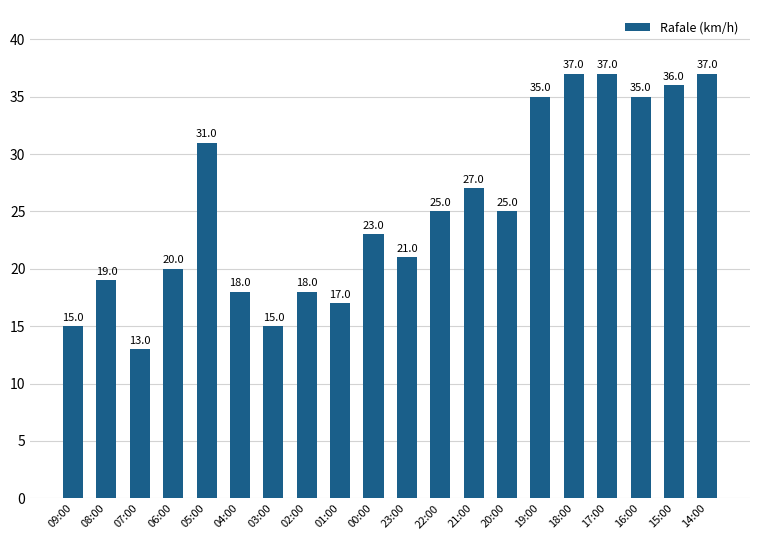

What is the sum of all values?

504